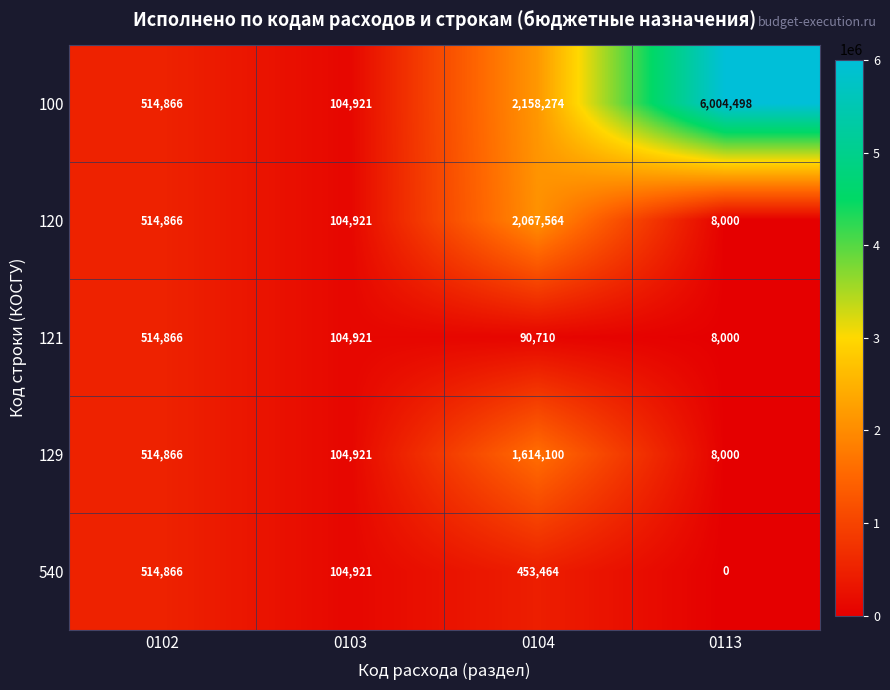

What is the average value of the 540 series?

268313